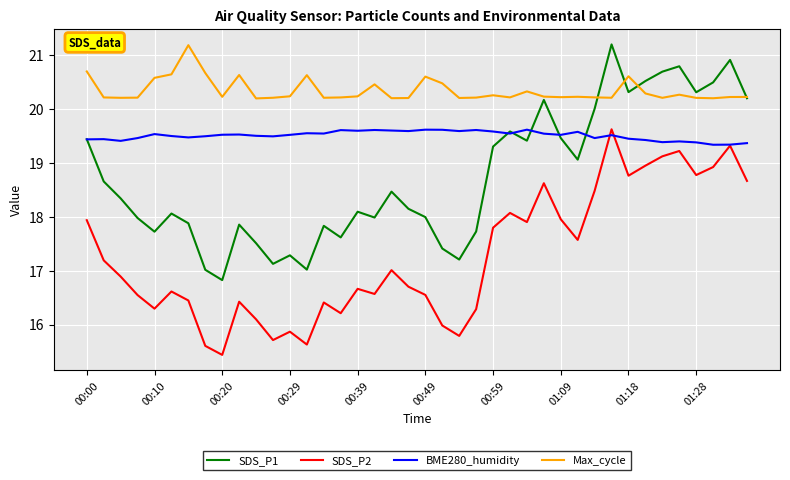

Rank the series by their average value, from highest to lowest.

Max_cycle, BME280_humidity, SDS_P1, SDS_P2